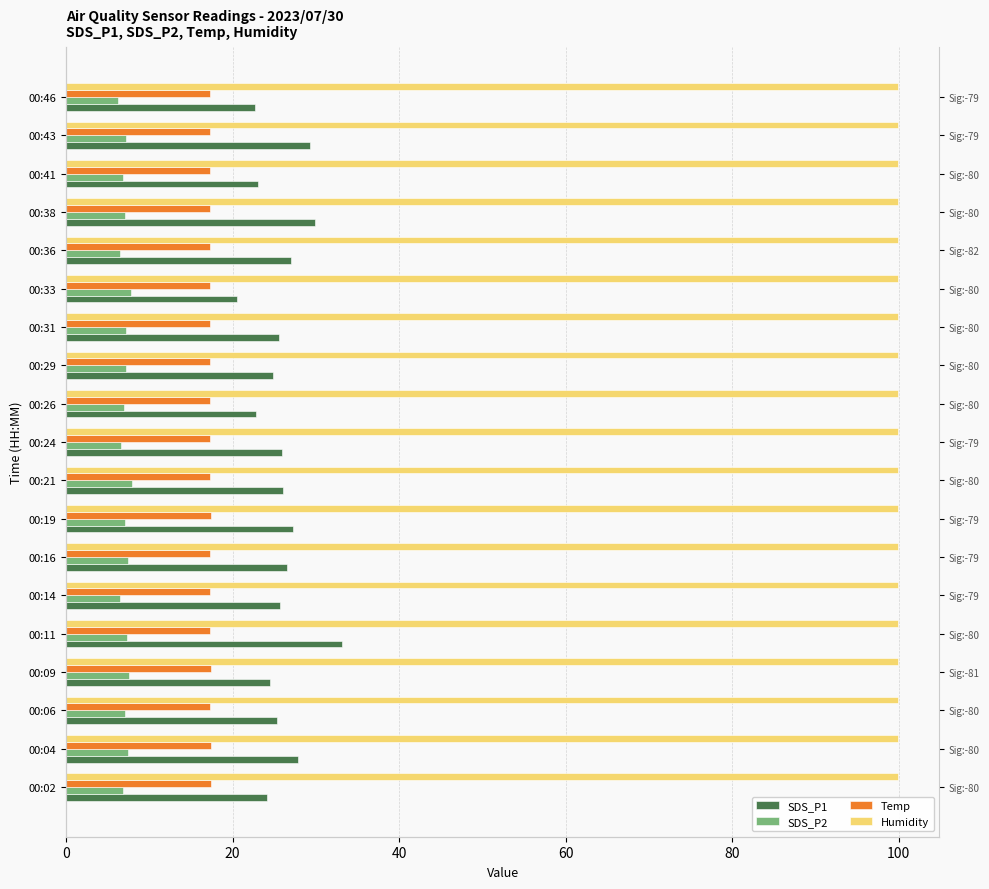

Which series has the widest spread of values?

SDS_P1